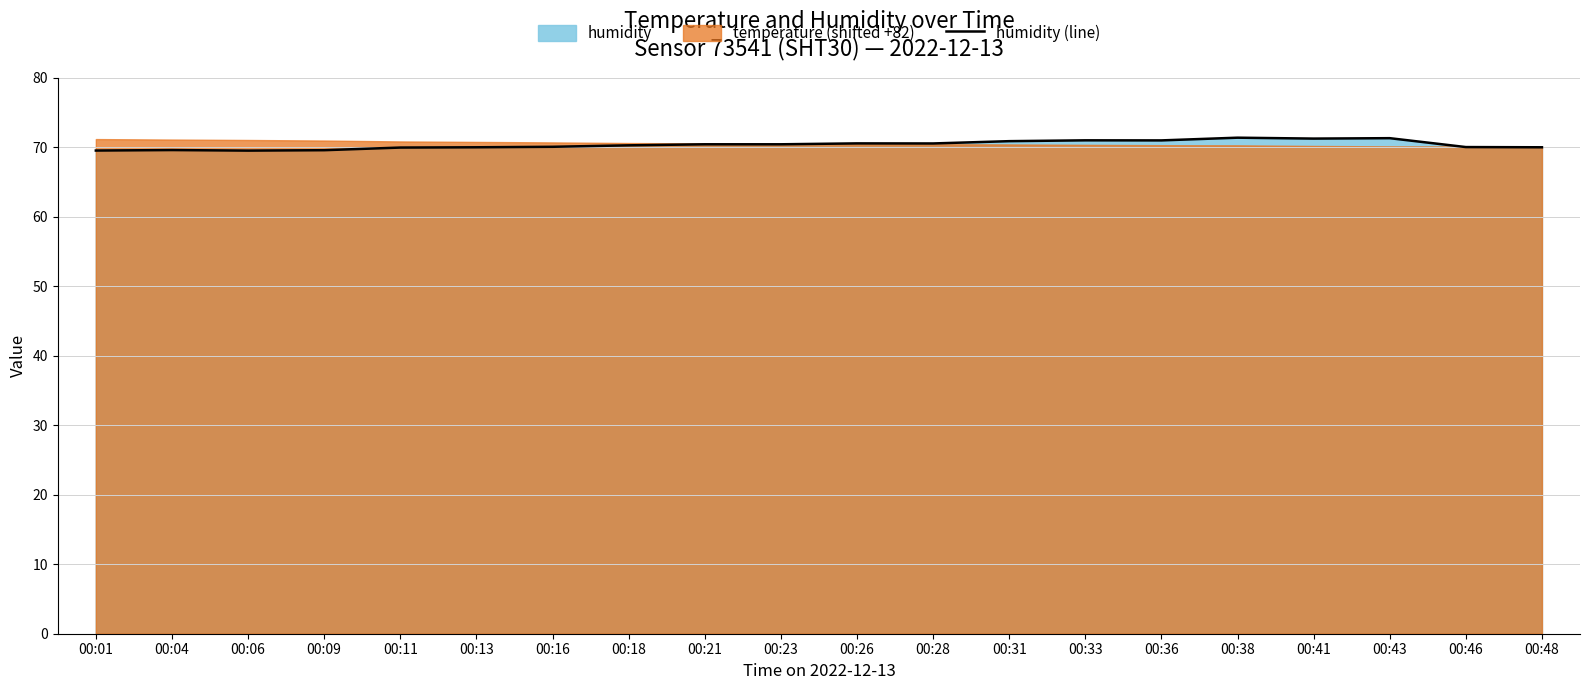

What is the change in value from 00:13 to 00:31?

+0.9